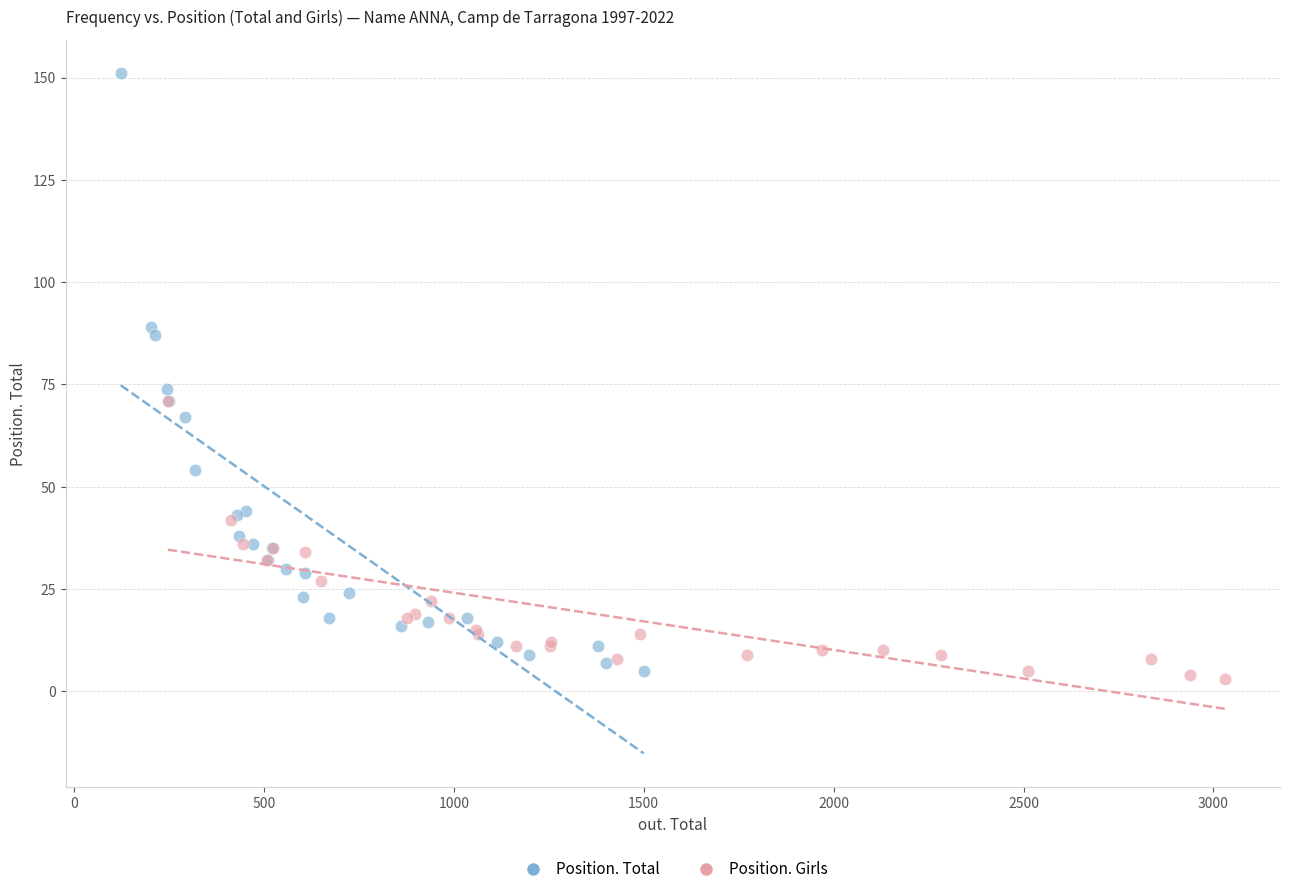

Which series contains the lowest Y value?

Position. Girls